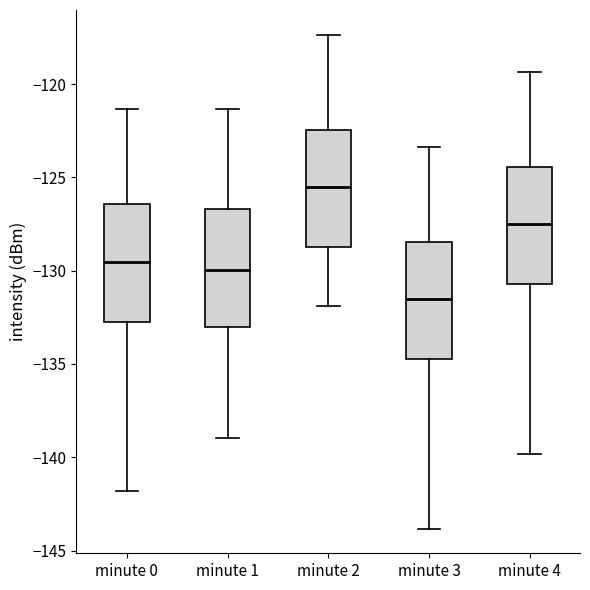

Reading left to right, read every box against the y-axis: the position of its median line, the range the box covers, and the ends of its whiskers. The values are not printed on the chart, so give them approximately, as read against the axis.

minute 0: median -129.5, box -132.5 to -126.5, whiskers -142.0 to -121.5
minute 1: median -130.0, box -133.0 to -126.5, whiskers -139.0 to -121.5
minute 2: median -125.5, box -128.5 to -122.5, whiskers -132.0 to -117.5
minute 3: median -131.5, box -134.5 to -128.5, whiskers -144.0 to -123.5
minute 4: median -127.5, box -130.5 to -124.5, whiskers -140.0 to -119.5